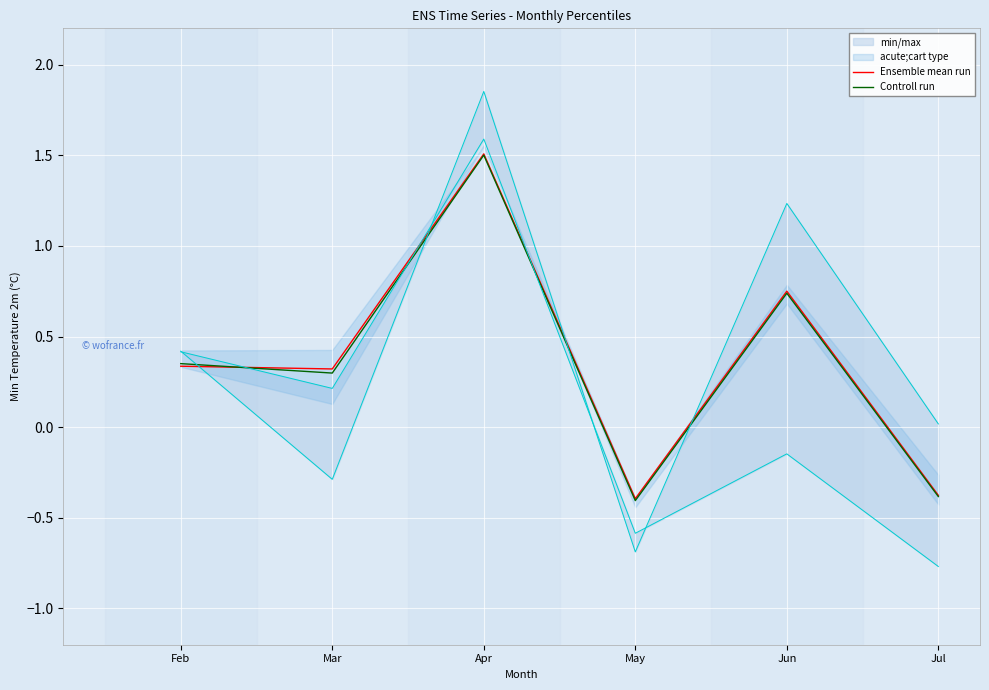

Where is Ensemble mean run nearest to the value 0?

Mar